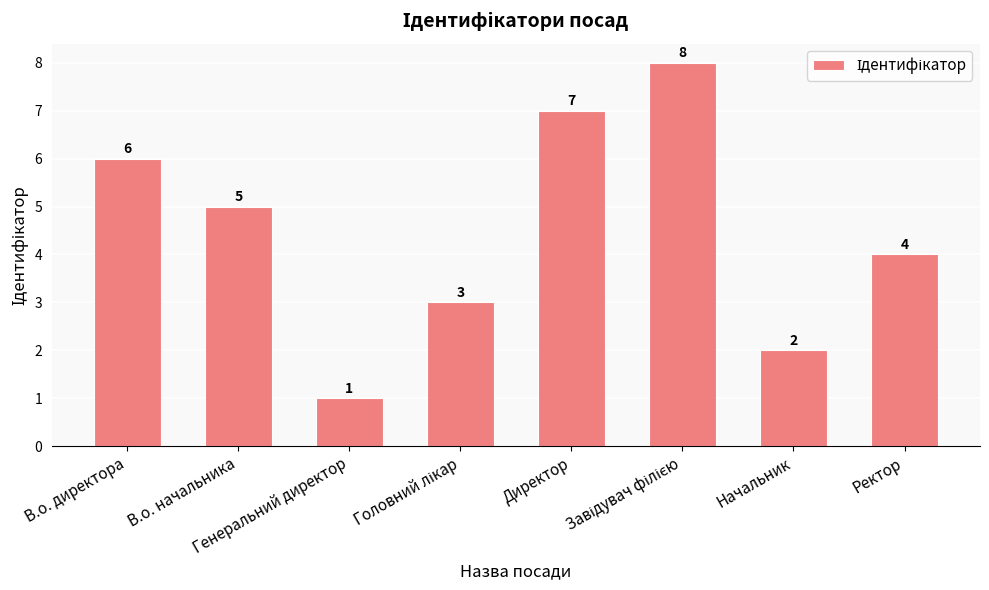

Count the values in the range 3 to 7.

5